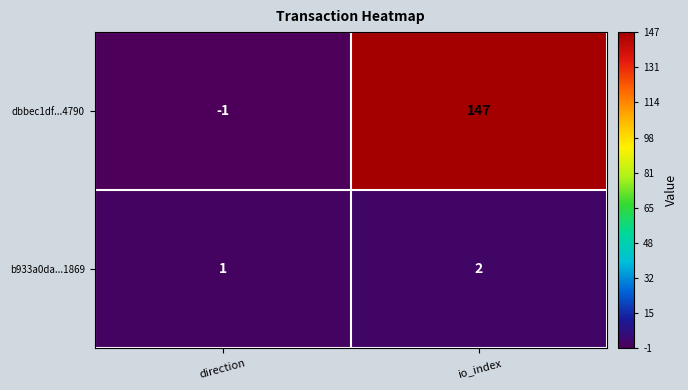

Reading right to left, list all the values displayed in this chart.

dbbec1df...4790: io_index=147	direction=-1
b933a0da...1869: io_index=2	direction=1